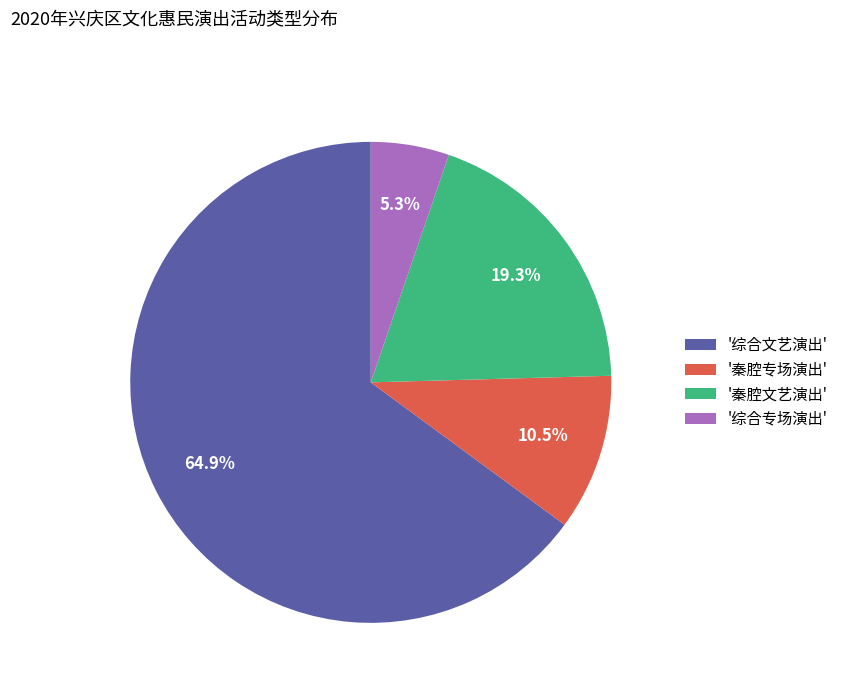

How much of the chart is everything except '综合专场演出'?

94.7%